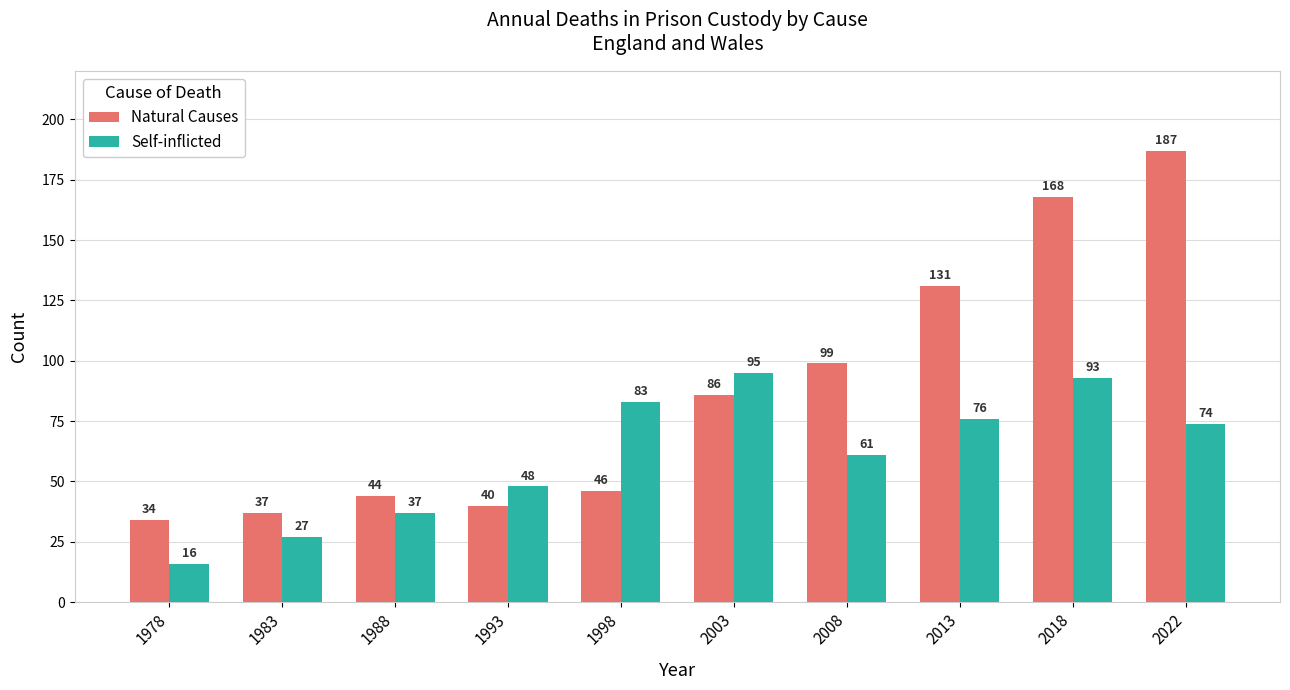

Reading right to left, what are all the values shown in this chart?

Natural Causes: 187	168	131	99	86	46	40	44	37	34
Self-inflicted: 74	93	76	61	95	83	48	37	27	16